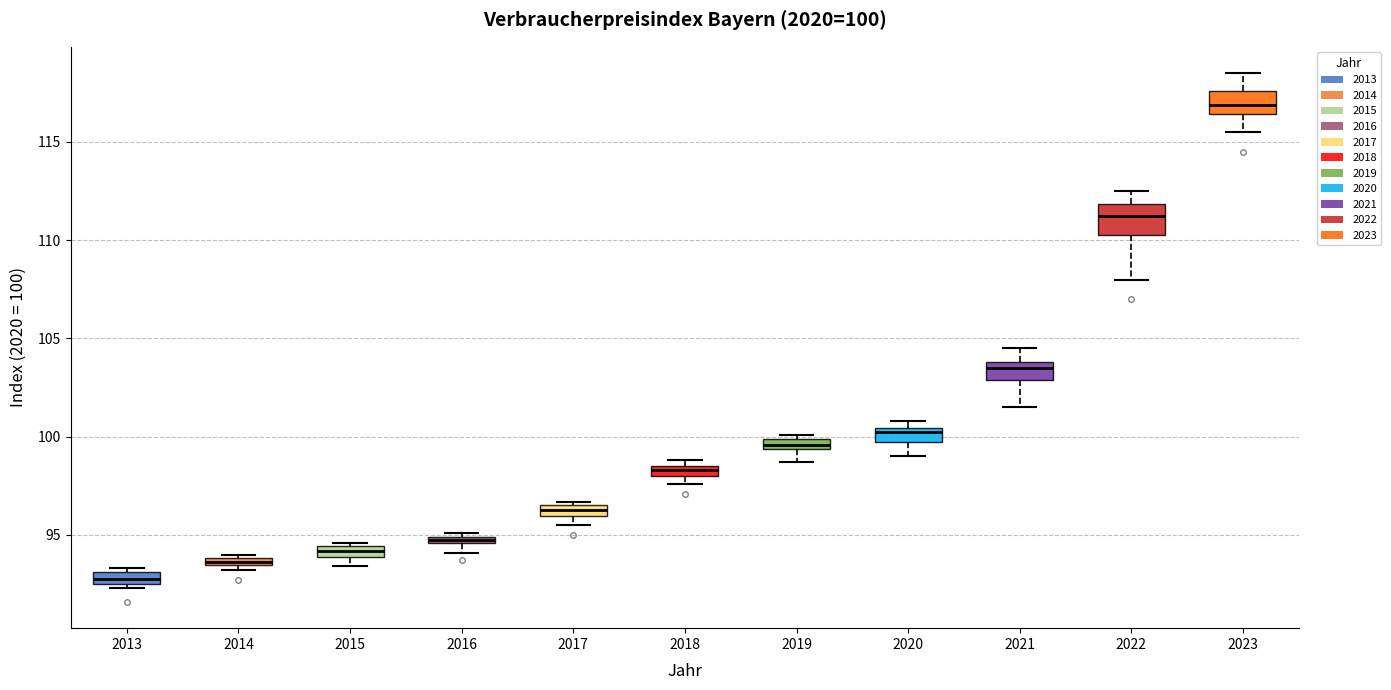

Which box's median line is the highest?

2023